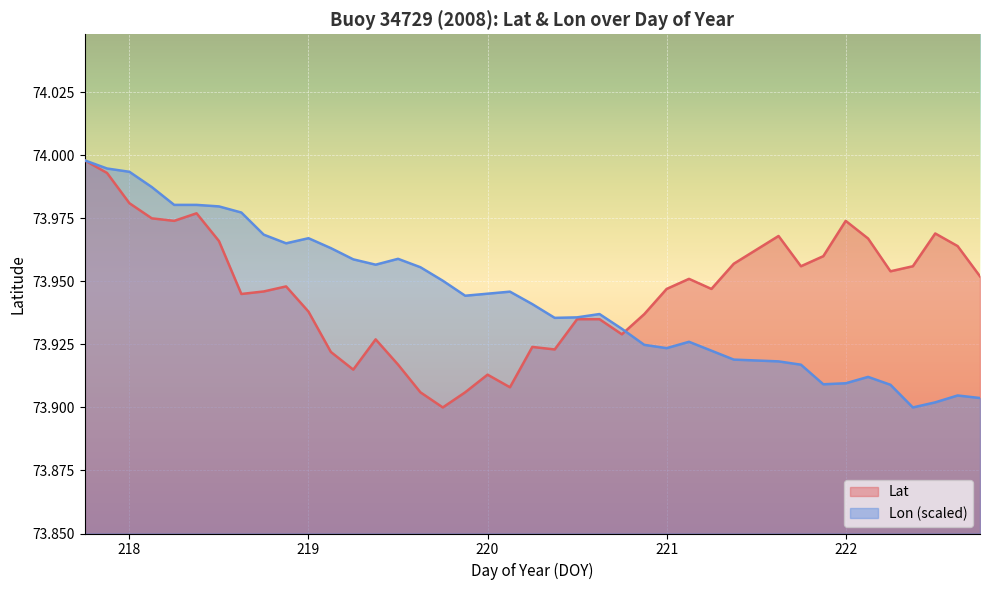

Count the number of categories in the chart.

40